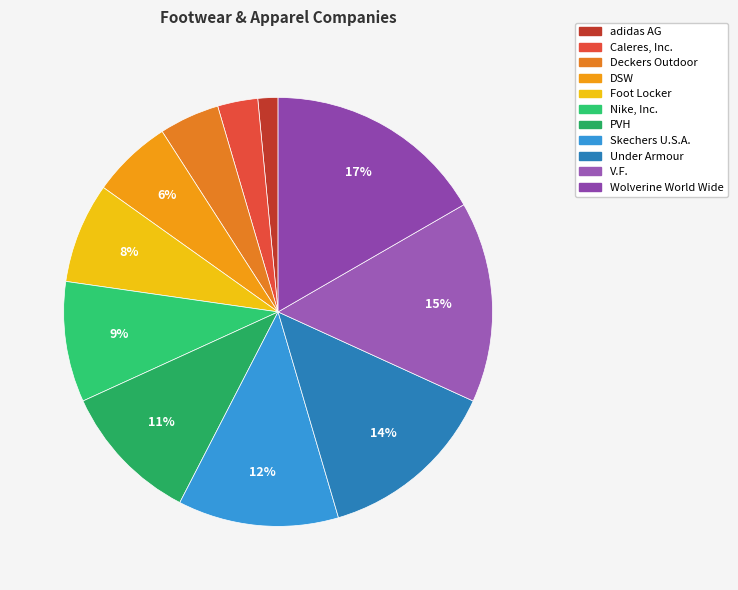

How many segments does this pie chart have?

11